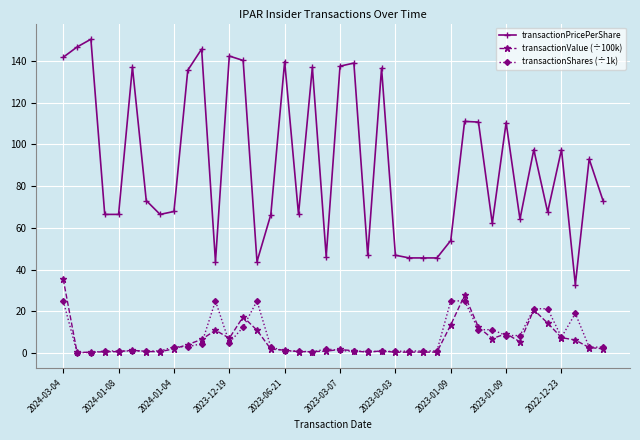

What is the highest value of the transactionShares (÷1k) series?

25.0